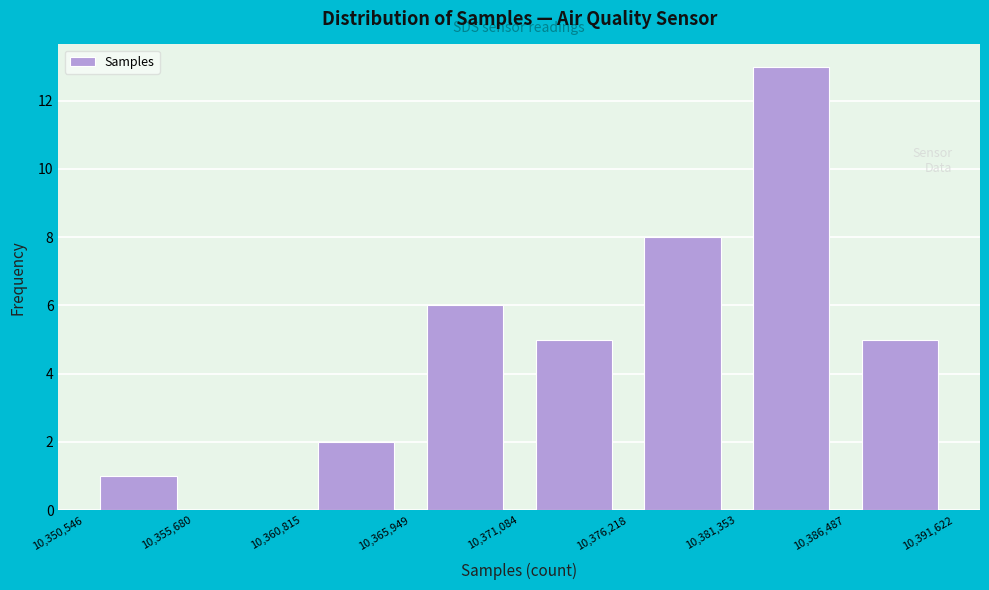

How tall is the bar that spans 10,365,949 to 10,371,084 on the x-axis? The values are not printed on the chart, so give them approximately, as read against the axis.

6